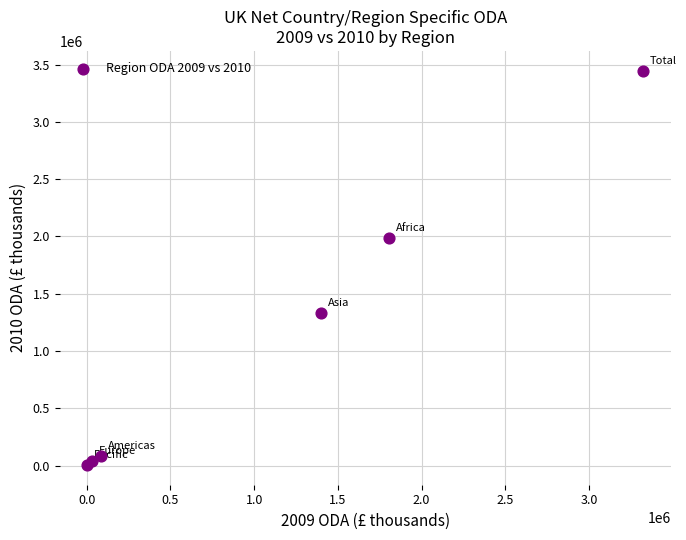

What Y value in the scatter plot is closest to 1725767?

1990242.9